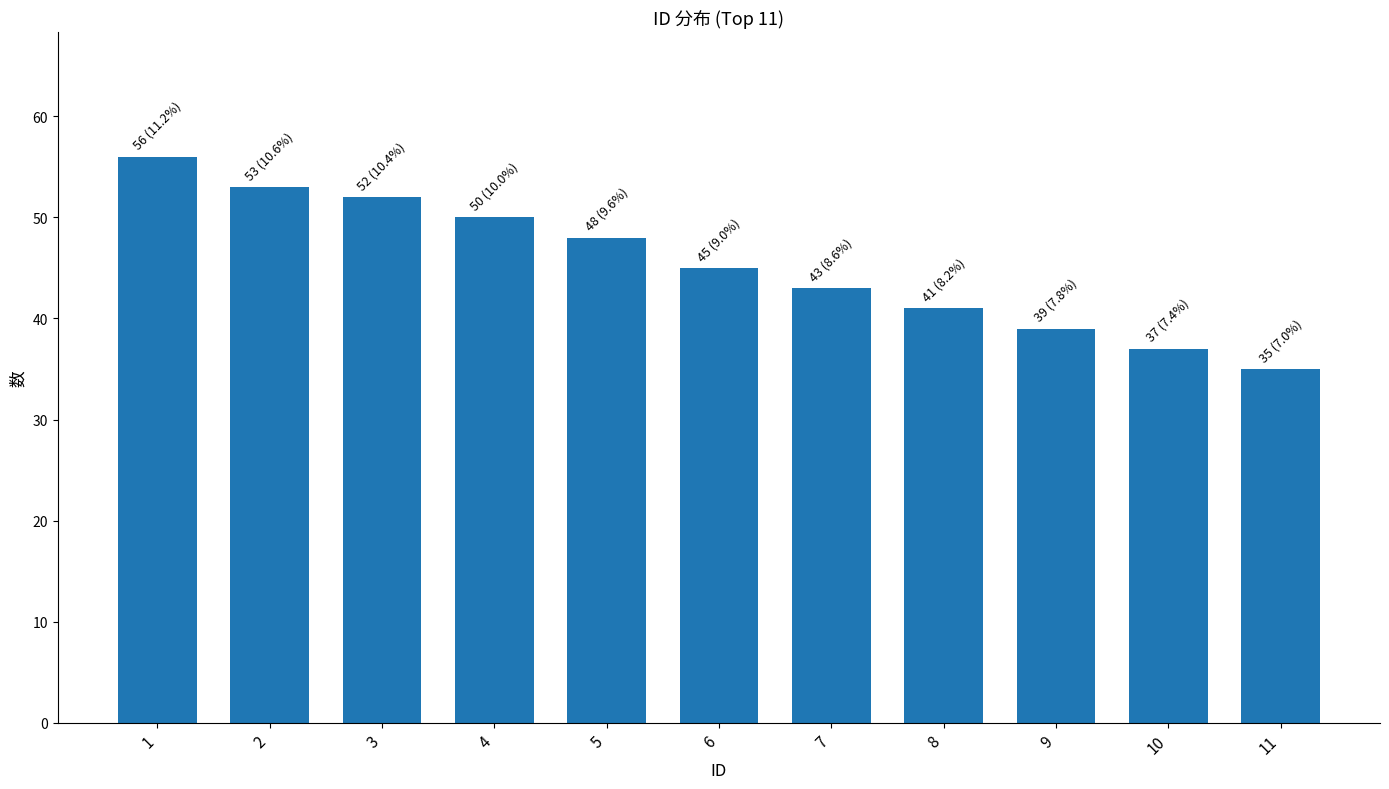

Reading left to right, what are all the values shown in this chart?

1=56	2=53	3=52	4=50	5=48	6=45	7=43	8=41	9=39	10=37	11=35